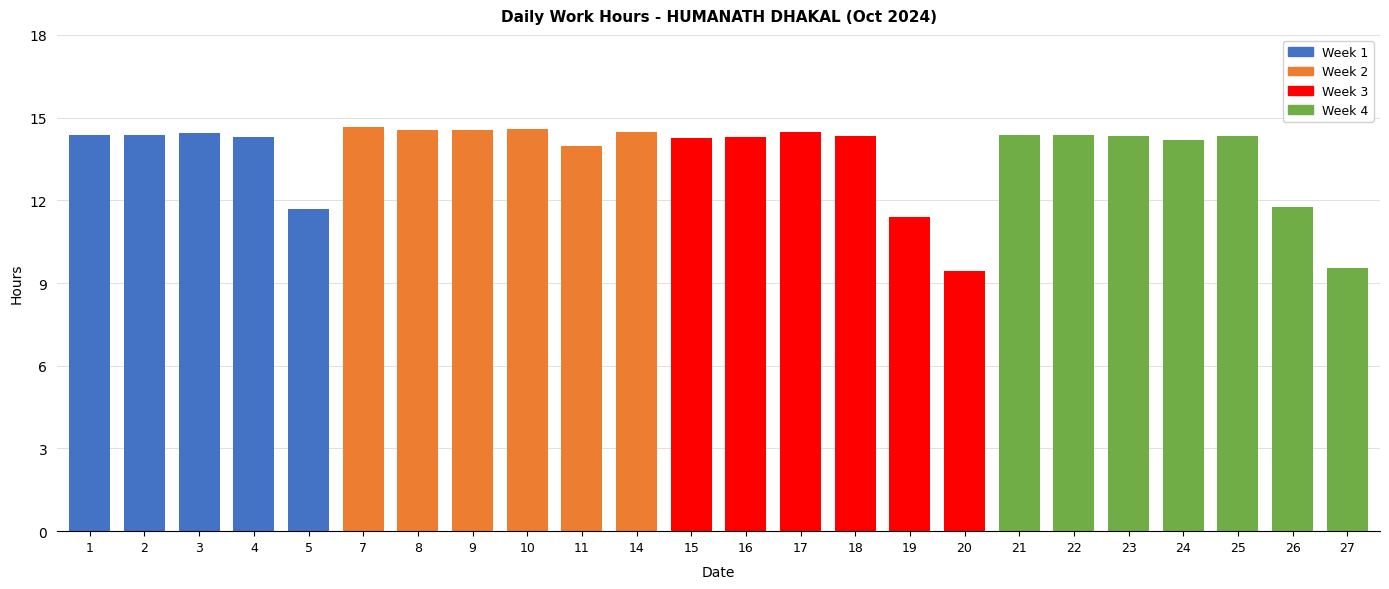

How many bars are there in total?

24